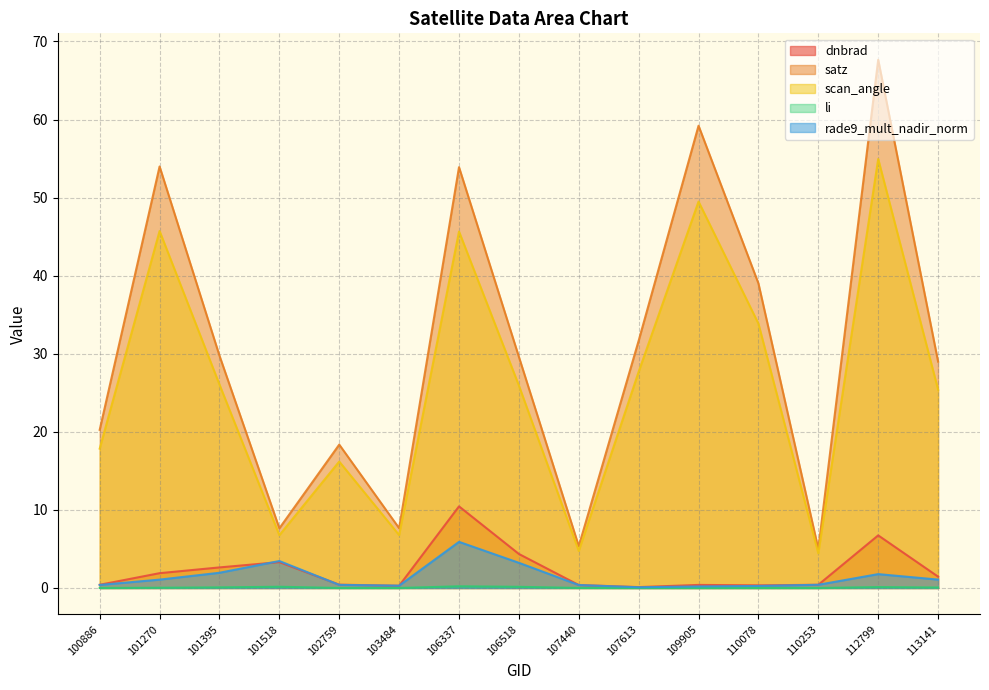

Where is the first local minimum for satz?

101518